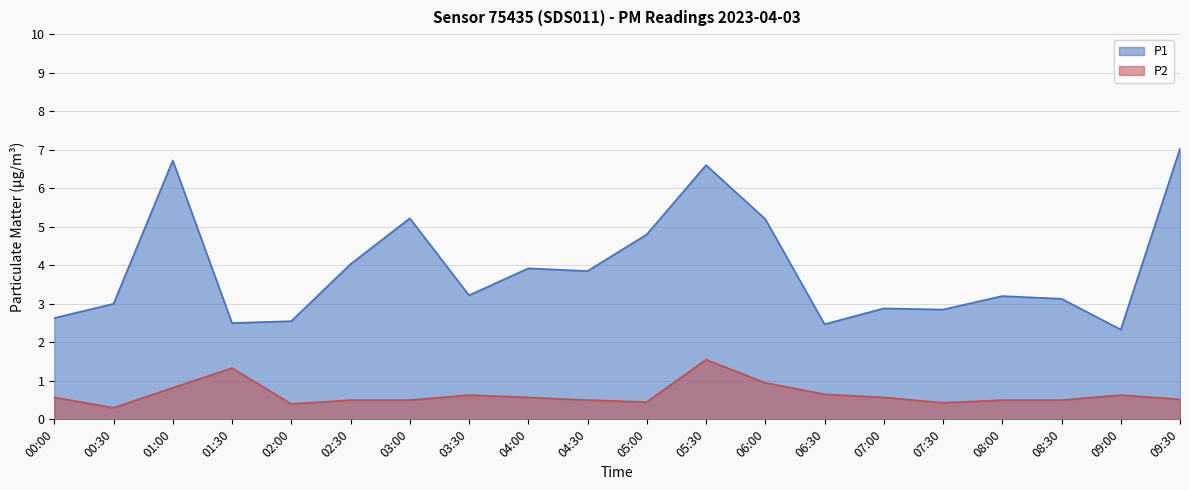

Is it true that P2 equals 0.4 at 02:00?

True